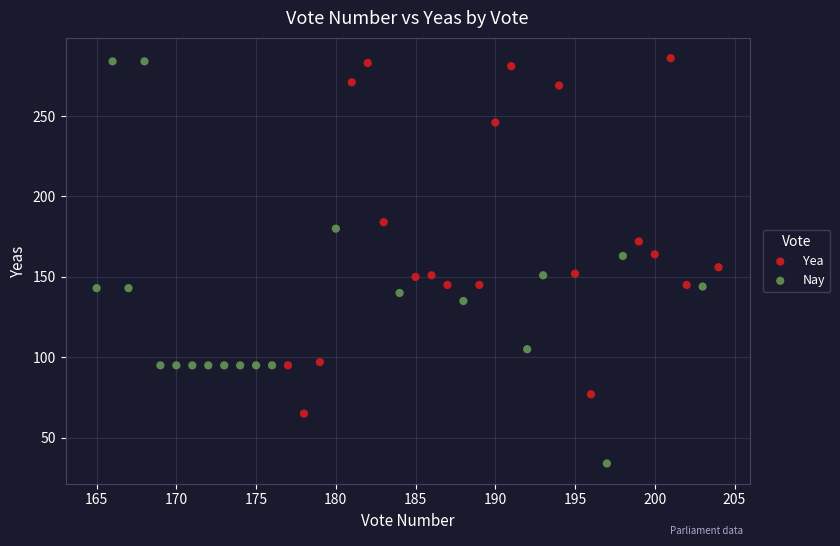

Which series contains the lowest Y value?

Nay